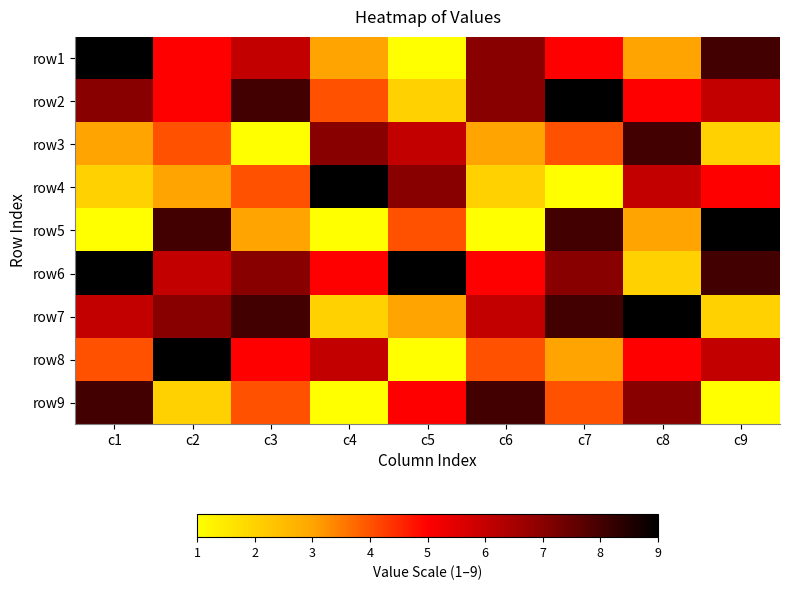

What is the maximum value shown in the chart?

9